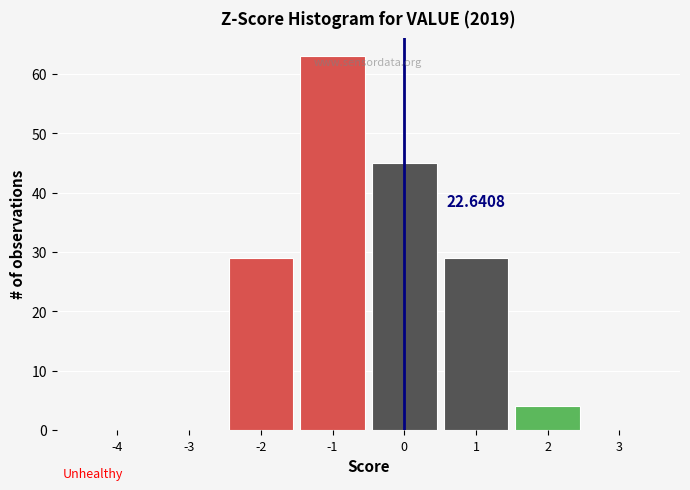

What is the sum of all values?

170